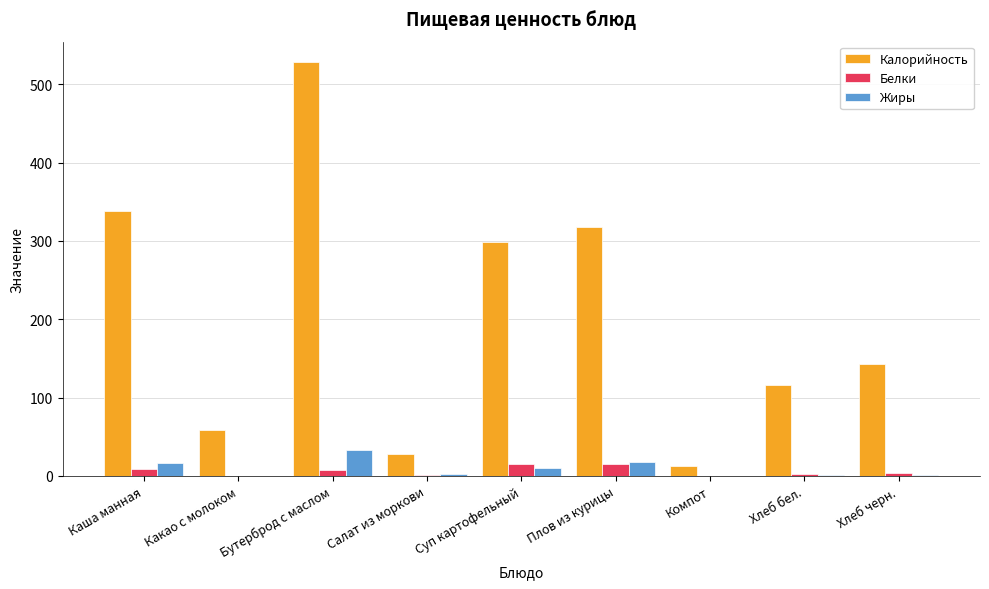

Where does the Калорийность series first go above 142?

Каша манная